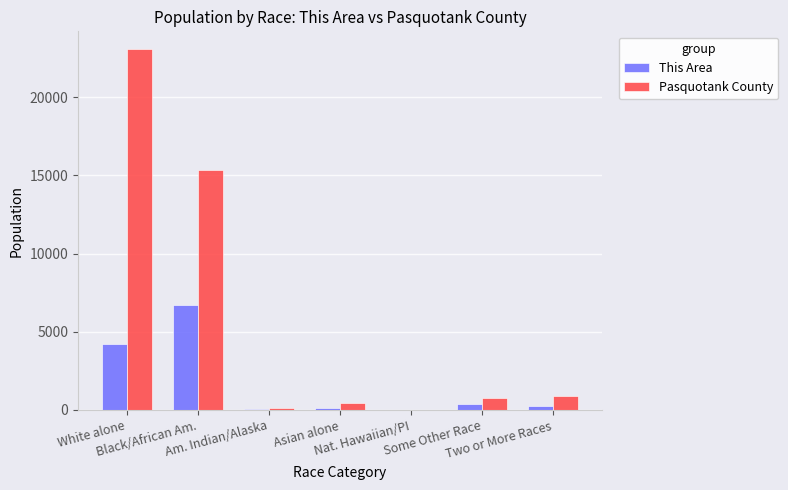

Are the bars horizontal?

No